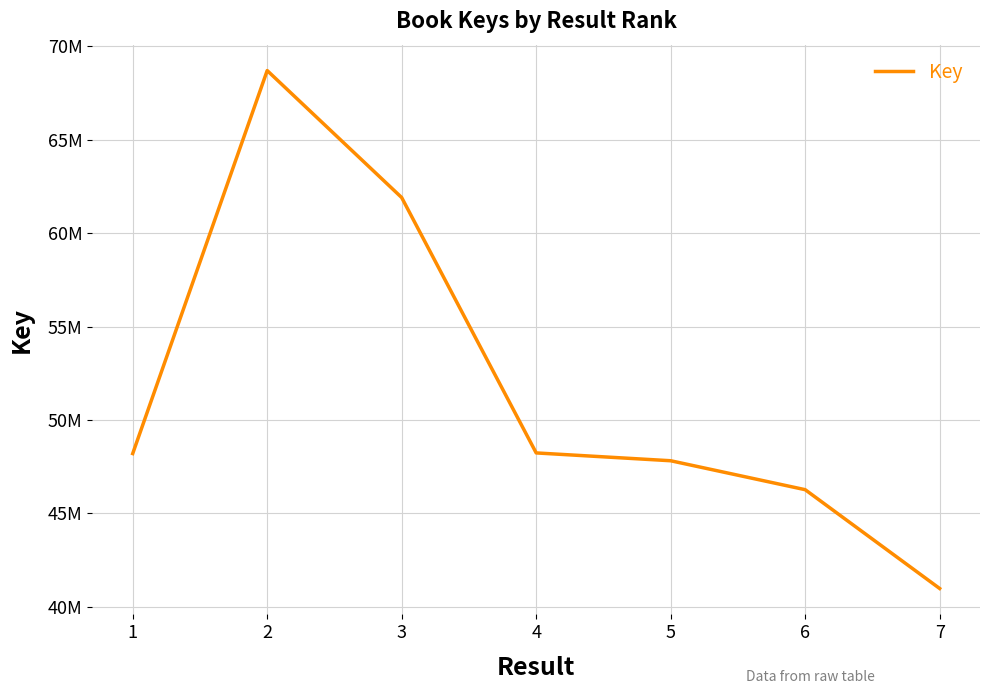

Does the chart have visible grid lines?

Yes